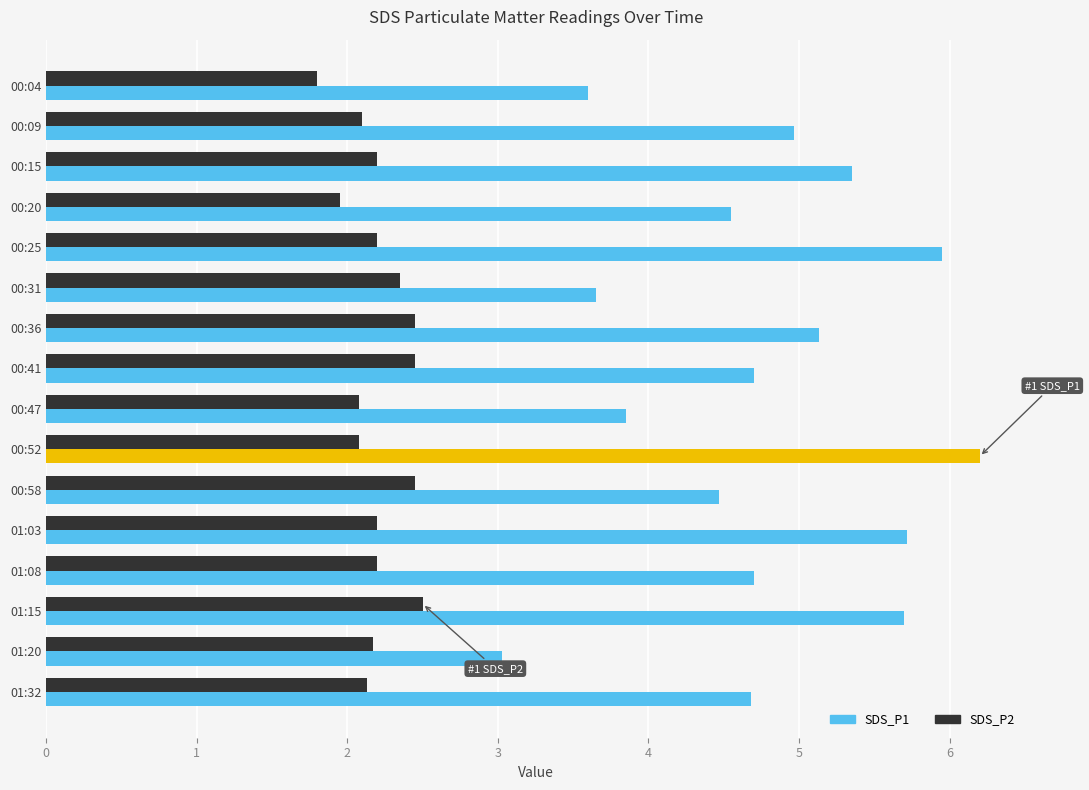

The SDS_P1 series shows 3.6 at 00:31. True or false?

True